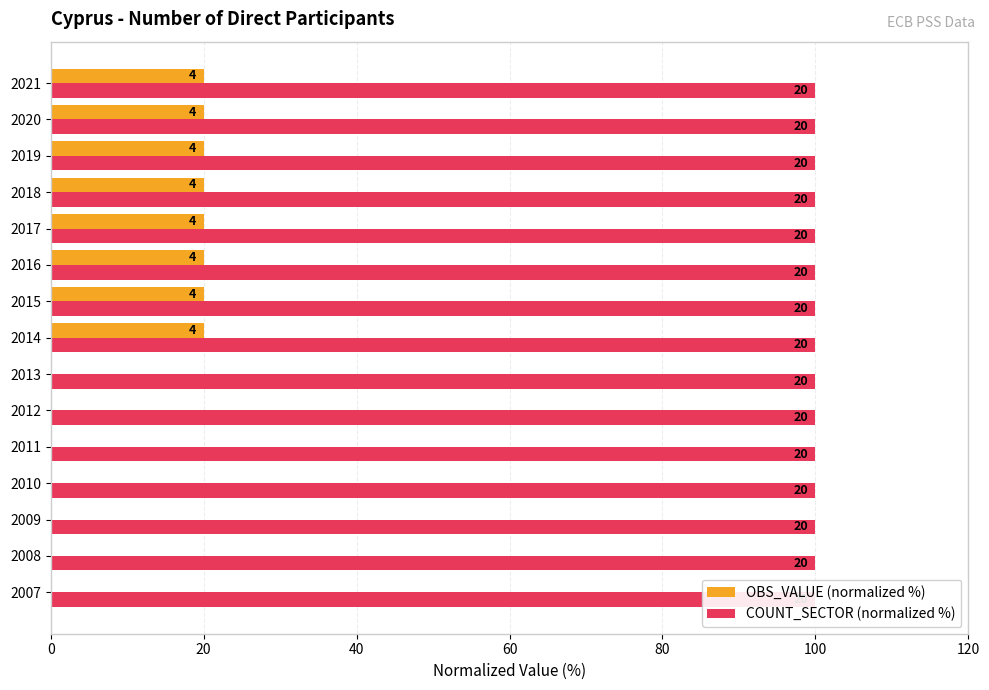

Rank the series by their average value, from highest to lowest.

OBS_VALUE (normalized %), COUNT_SECTOR (normalized %)